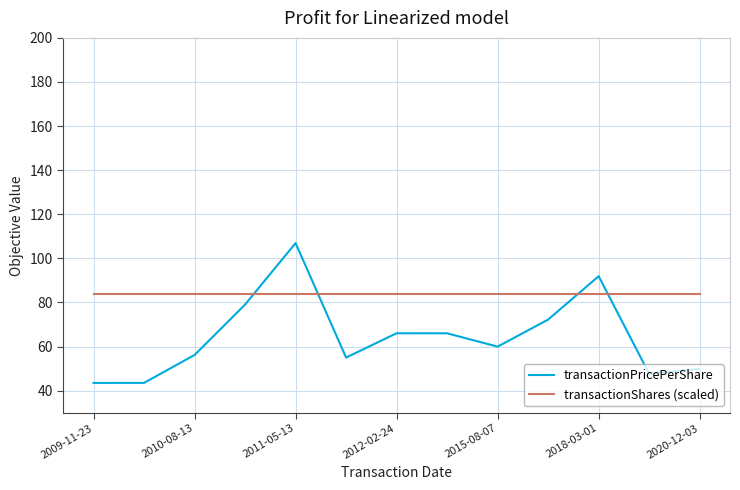

True or false: transactionPricePerShare and transactionShares (scaled) intersect in this chart.

True